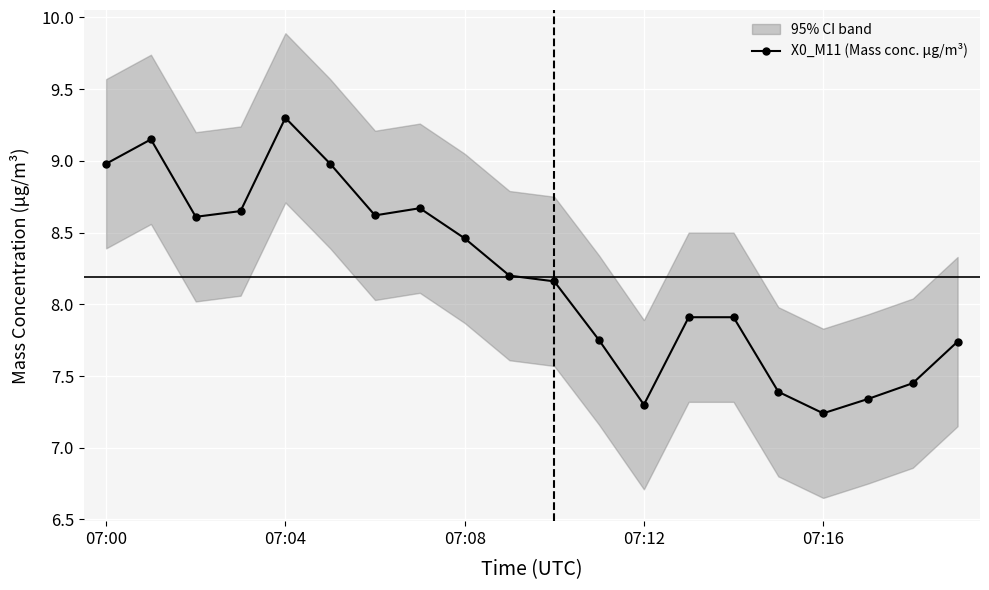

The X0_M11 (Mass conc. μg/m³) series shows 13.0 at 07:08. True or false?

False